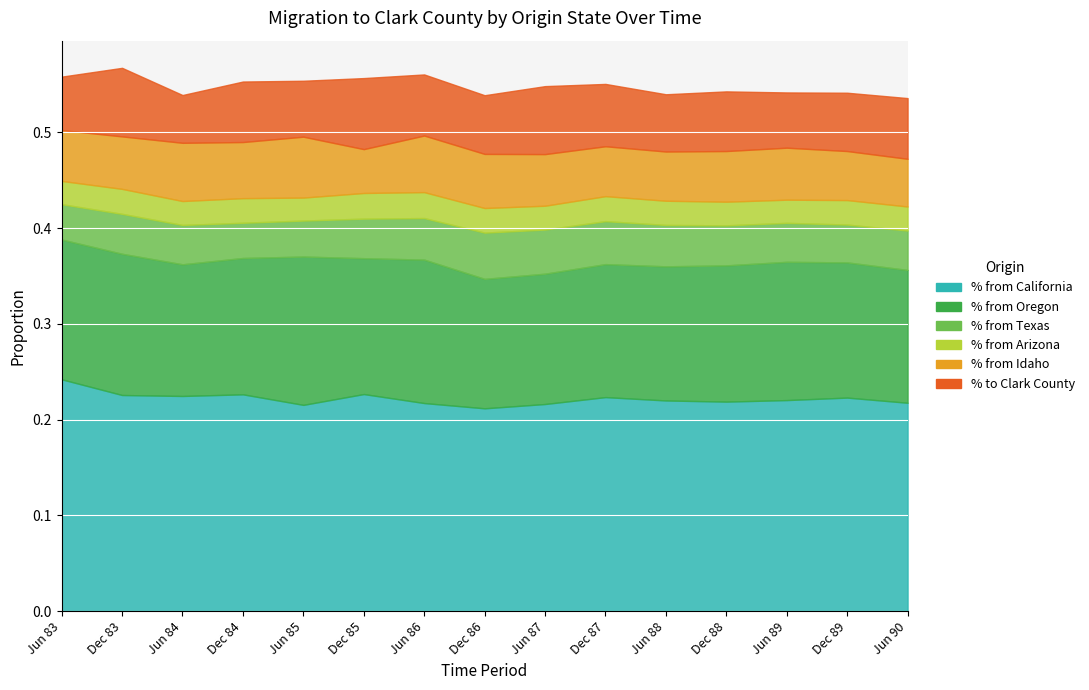

How many distinct data groups are displayed?

6